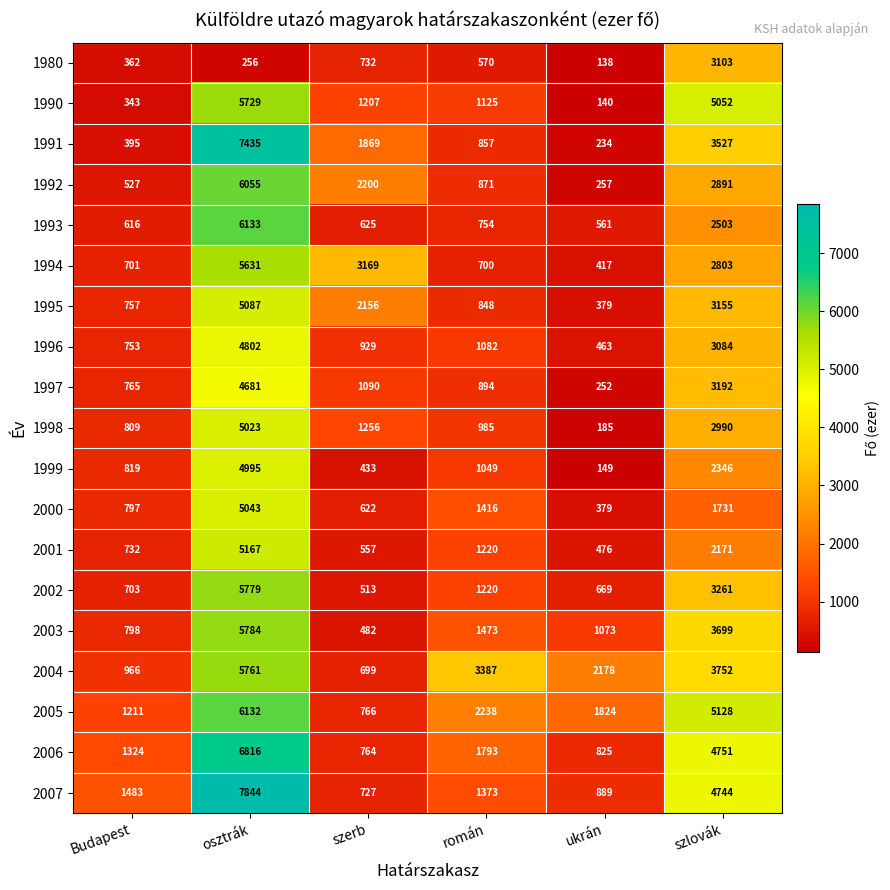

The value of 2004 at osztrák is 5761. True or false?

True